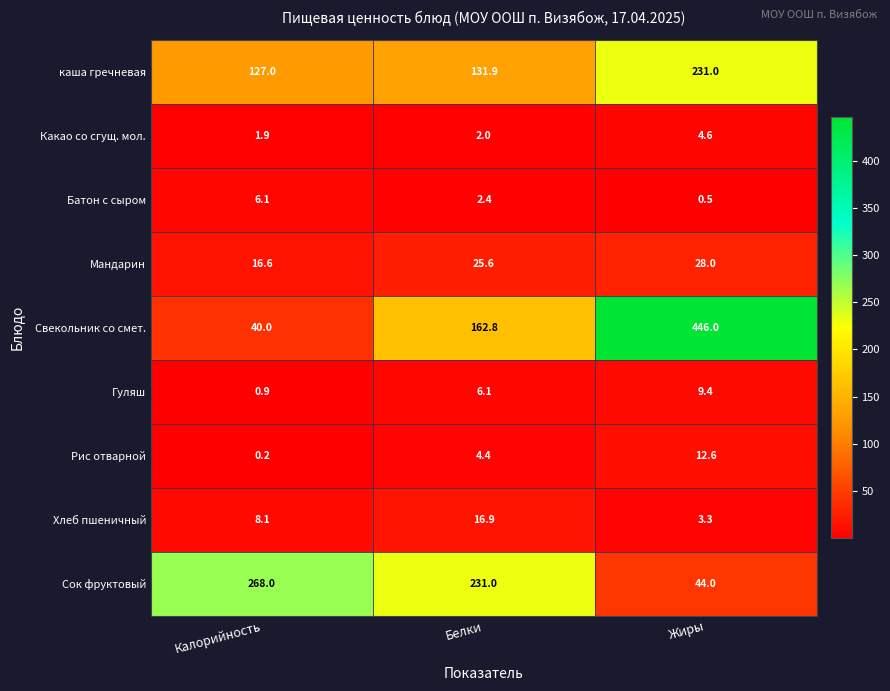

Which series changed the most between Белки and Жиры?

Свекольник со смет.